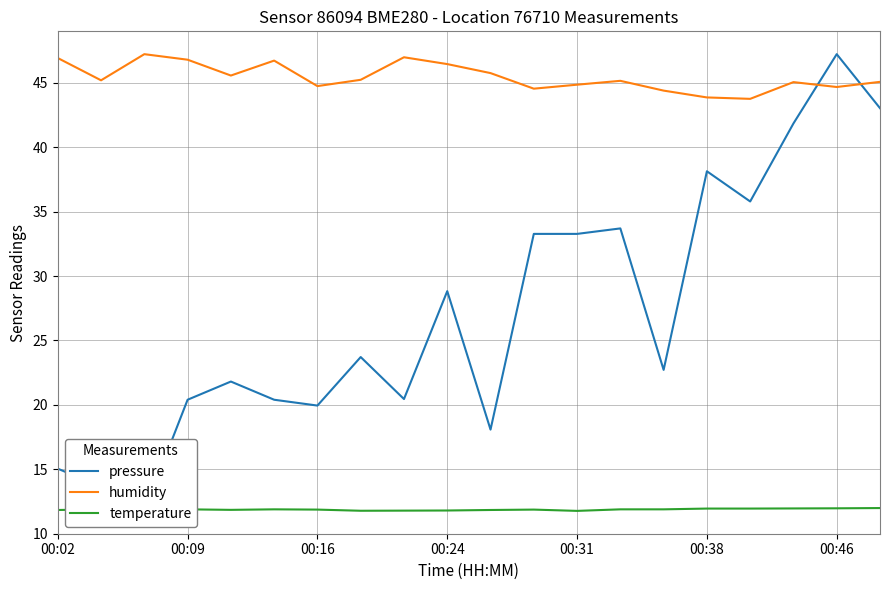

Reading left to right, transcribe all the data shown in this chart.

pressure: 15.0	13.6	11.8	20.4	21.8	20.4	19.9	23.7	20.4	28.8	18.1	33.3	33.3	33.7	22.7	38.1	35.8	41.8	47.2	43.0
humidity: 46.9	45.2	47.2	46.8	45.6	46.7	44.8	45.2	47.0	46.5	45.8	44.5	44.9	45.2	44.4	43.9	43.8	45.1	44.7	45.1
temperature: 11.8	11.9	11.8	11.9	11.8	11.9	11.9	11.8	11.8	11.8	11.8	11.9	11.8	11.9	11.9	11.9	11.9	11.9	12.0	12.0